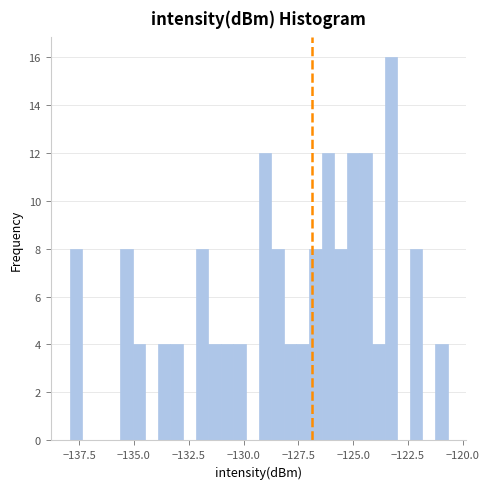

Read against the x-axis, roughly where is the centre of the tallest bar?

-123.5